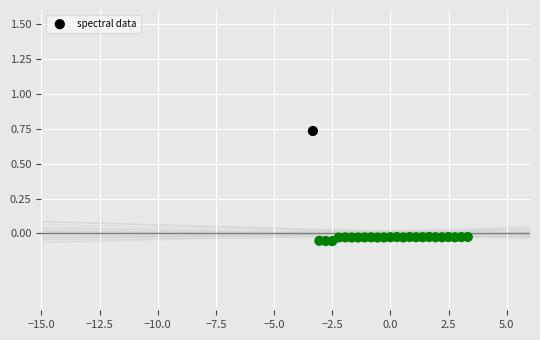

What is the range of X values (max minus min)?

6.7